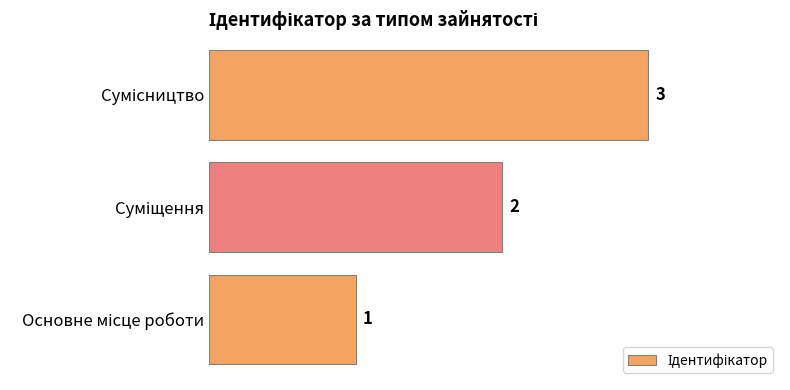

What is the maximum value shown in the chart?

3